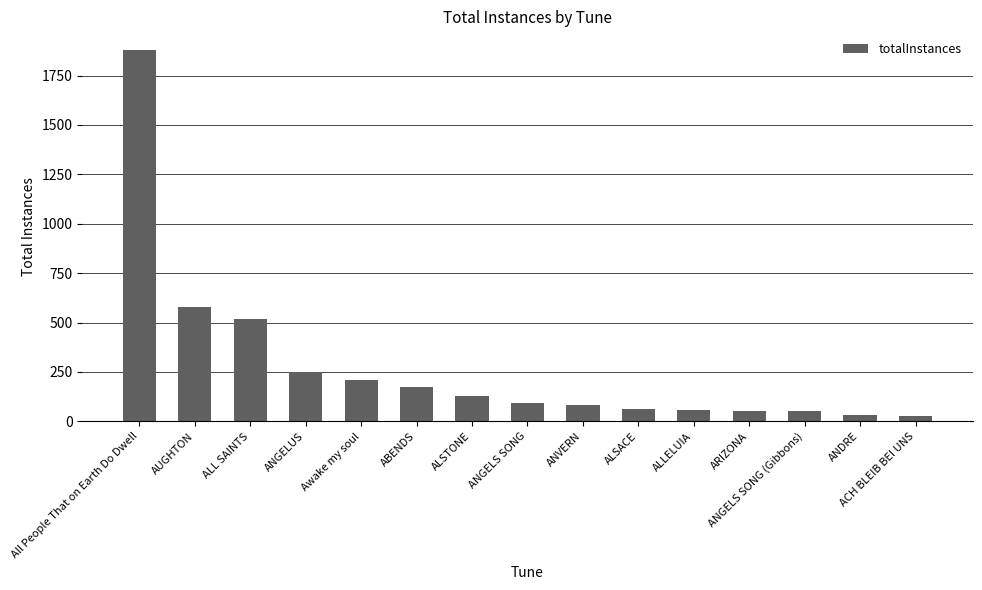

Count the number of data series in this chart.

1